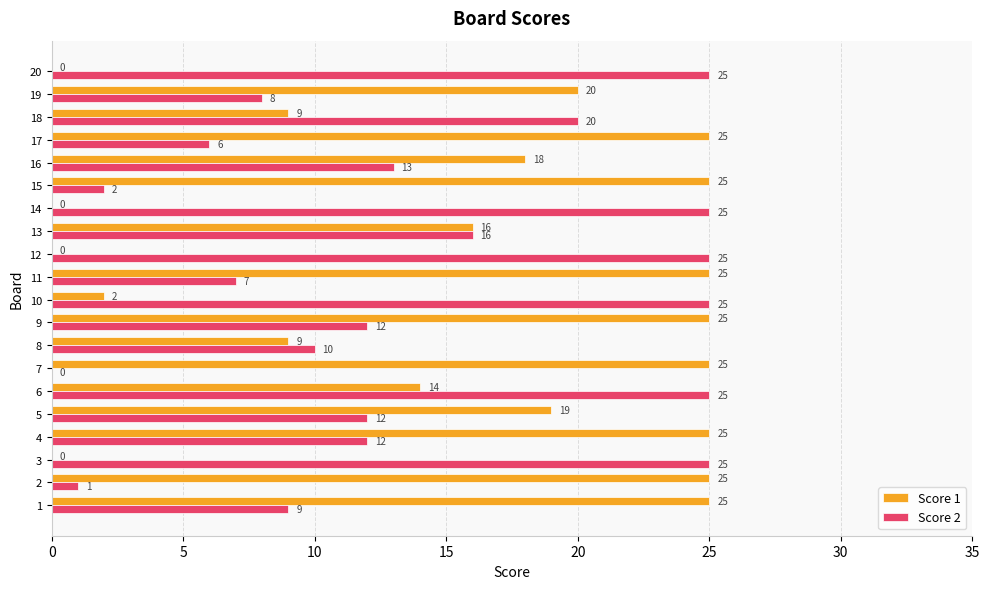

Between 1 and 9, which series saw the biggest shift?

Score 2